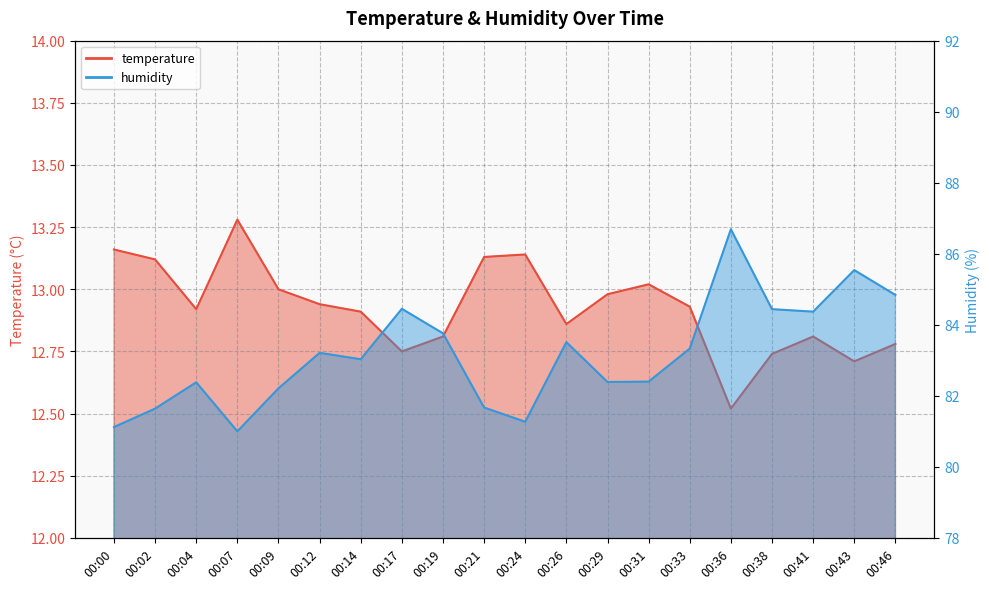

The value of temperature at 00:31 is 13.0. True or false?

True